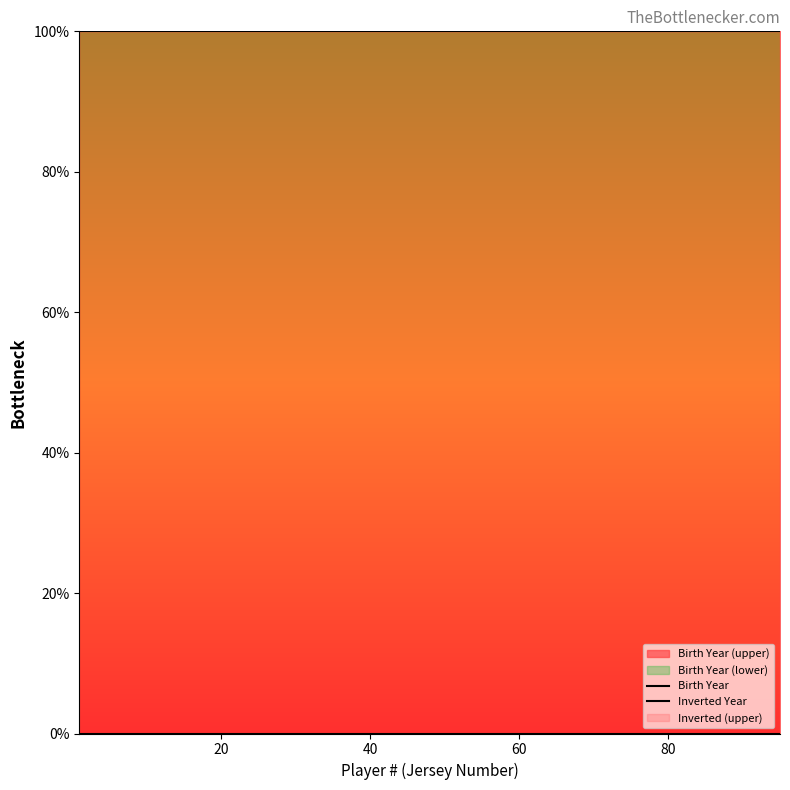

The Inverted Year series shows 100 at 80. True or false?

True